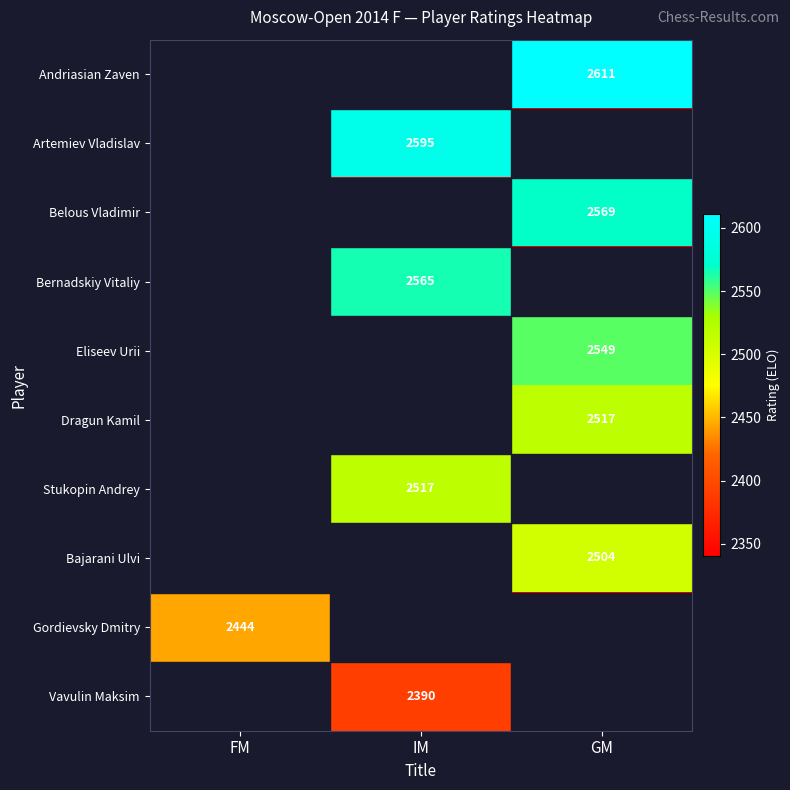

The value of Andriasian Zaven at GM is 771. True or false?

False